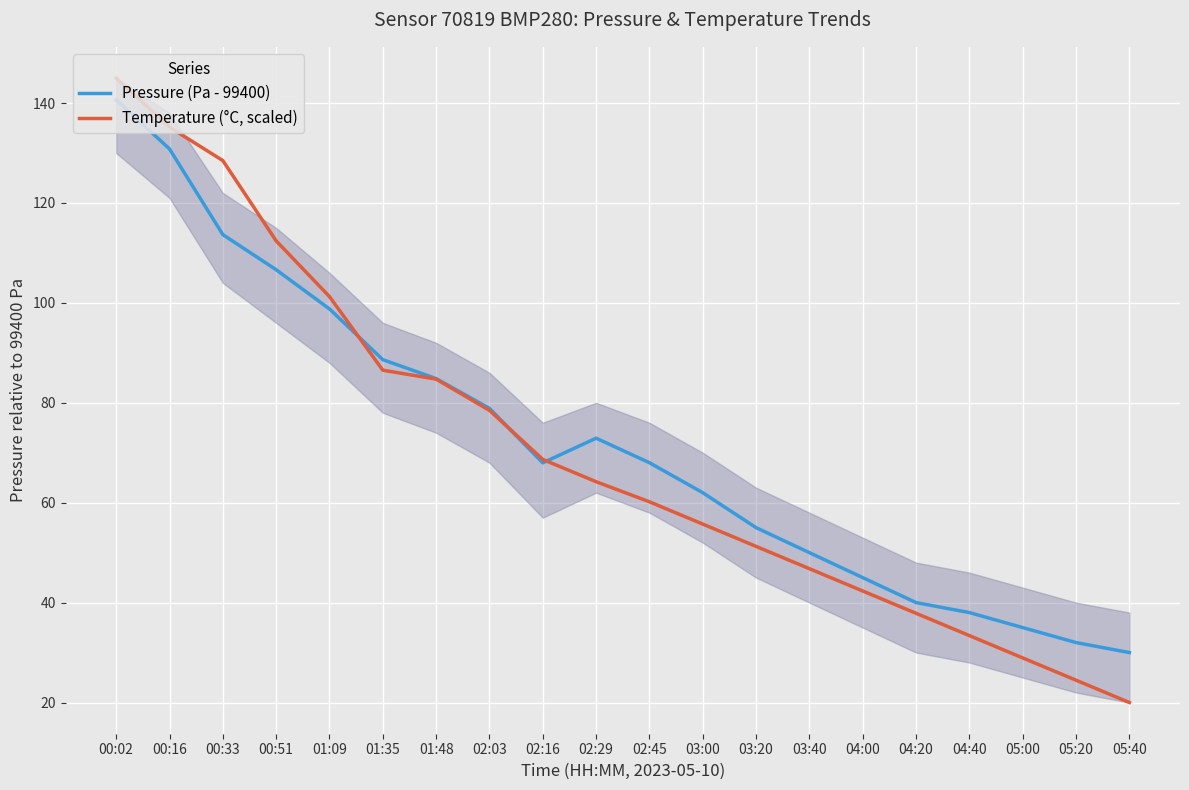

Which series has the largest range (max minus min)?

Temperature (°C, scaled)